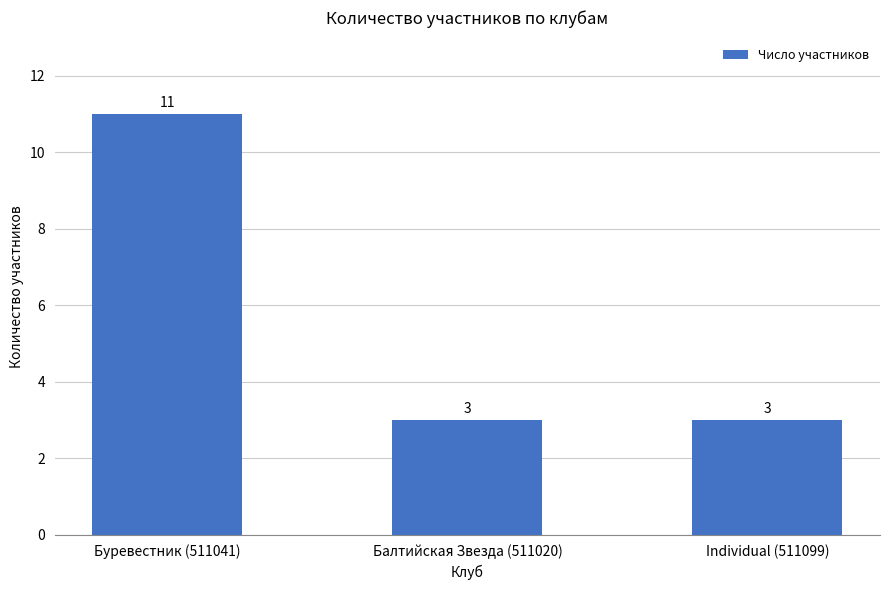

Does the chart contain stacked bars?

No